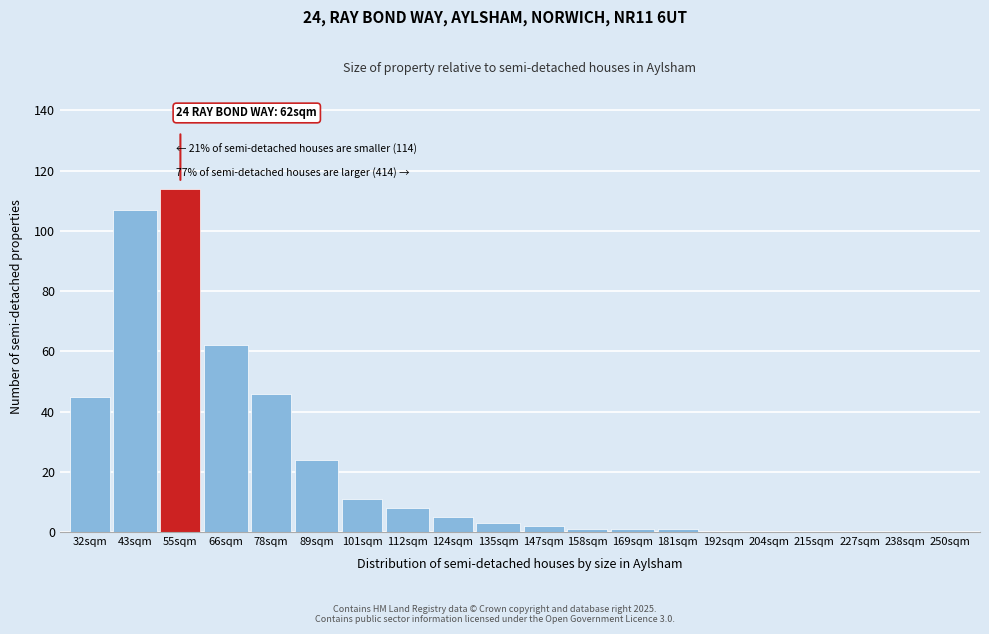

Reading right to left, list all the values displayed in this chart.

250sqm=0	238sqm=0	227sqm=0	215sqm=0	204sqm=0	192sqm=0	181sqm=1	169sqm=1	158sqm=1	147sqm=2	135sqm=3	124sqm=5	112sqm=8	101sqm=11	89sqm=24	78sqm=46	66sqm=62	55sqm=114	43sqm=107	32sqm=45